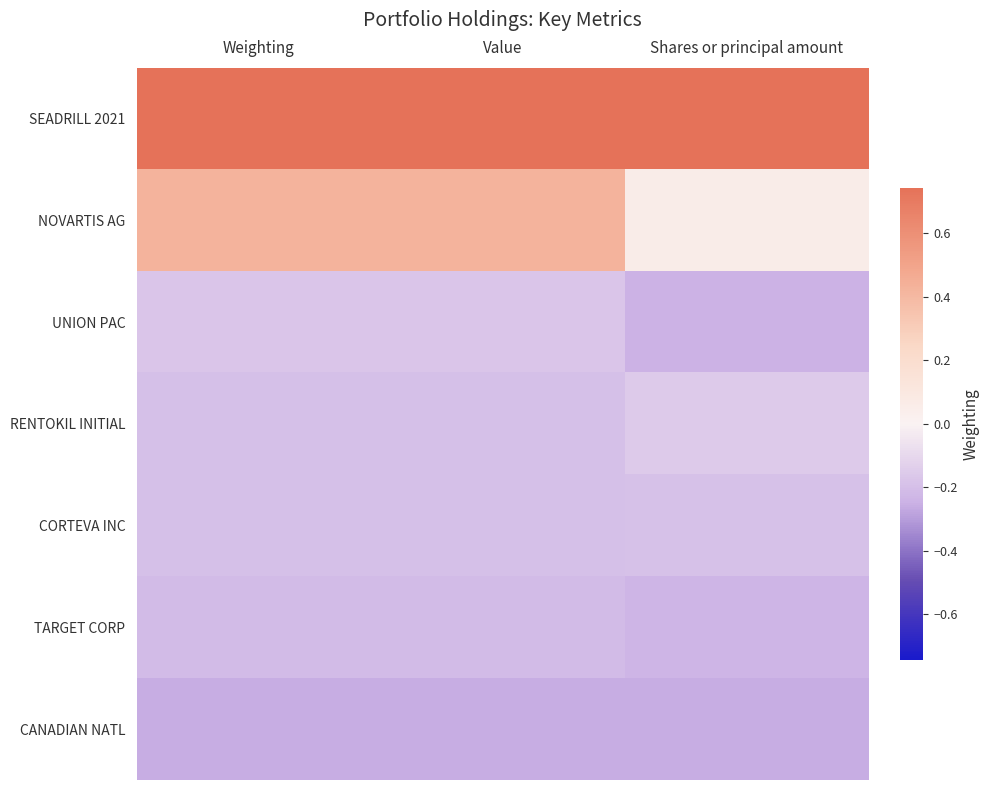

At how many categories does at least one series exceed 0?

3